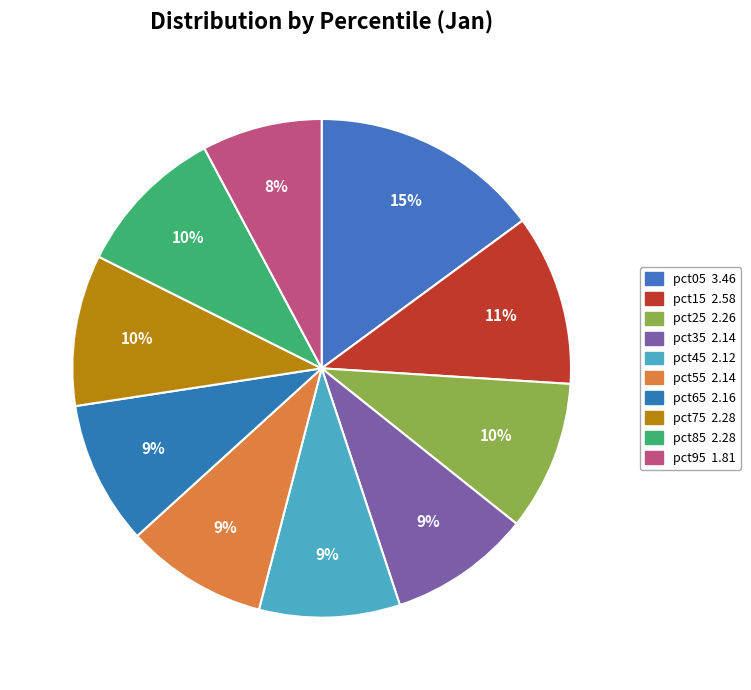

Is there a majority slice in this chart?

No